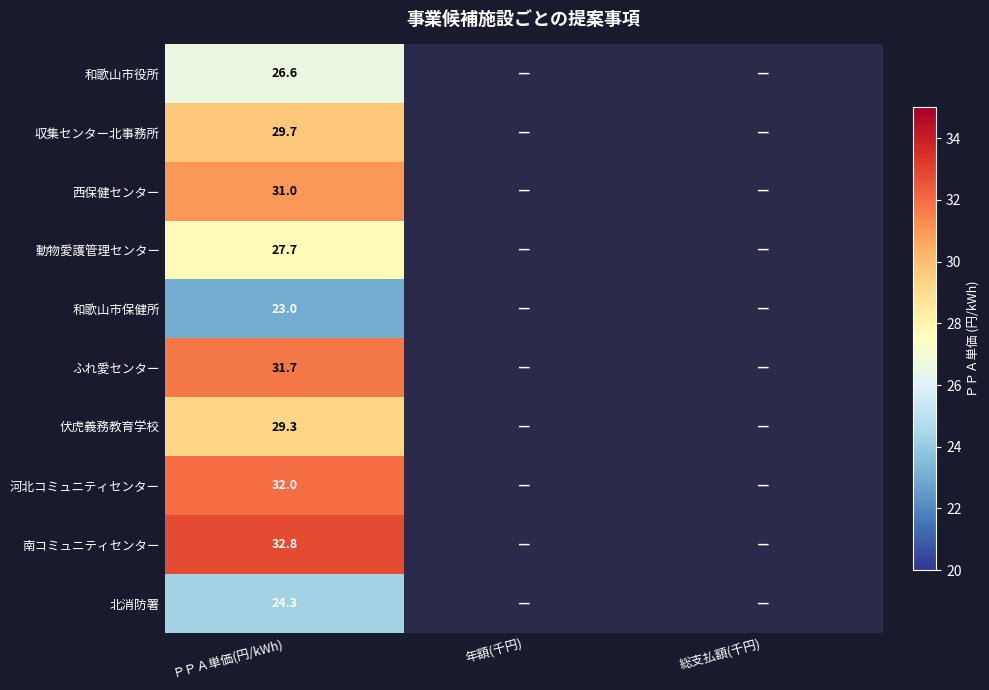

At ＰＰＡ単価(円/kWh), list the series in order from largest to smallest.

南コミュニティセンター, 河北コミュニティセンター, ふれ愛センター, 西保健センター, 収集センター北事務所, 伏虎義務教育学校, 動物愛護管理センター, 和歌山市役所, 北消防署, 和歌山市保健所